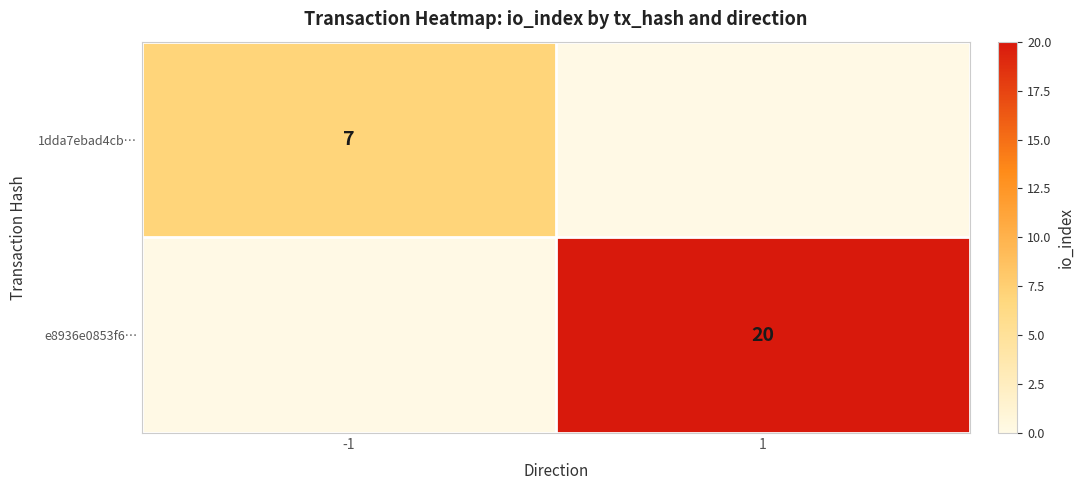

Is it true that e8936e0853f6… equals 27 at 1?

False